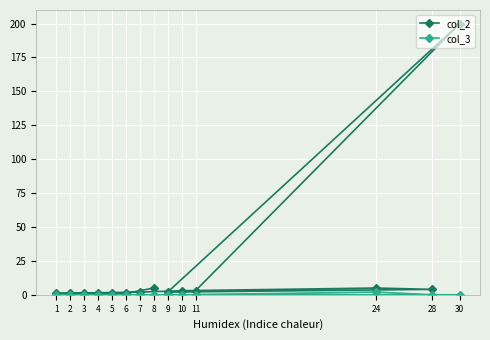

How many categories are shown in the chart?

14